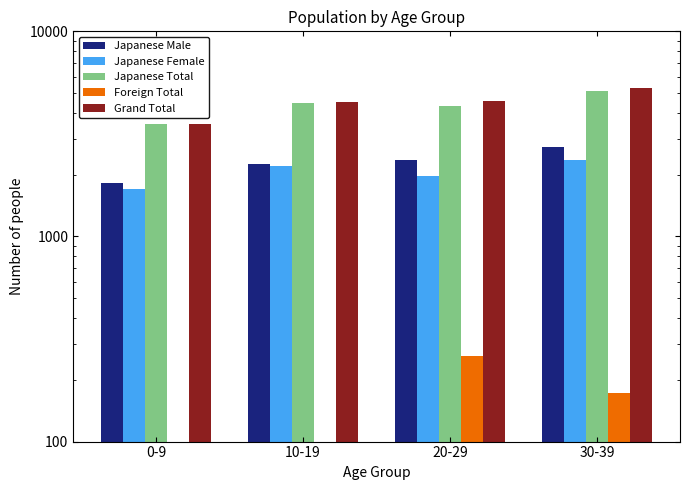

Which series has the largest total across all categories?

Grand Total